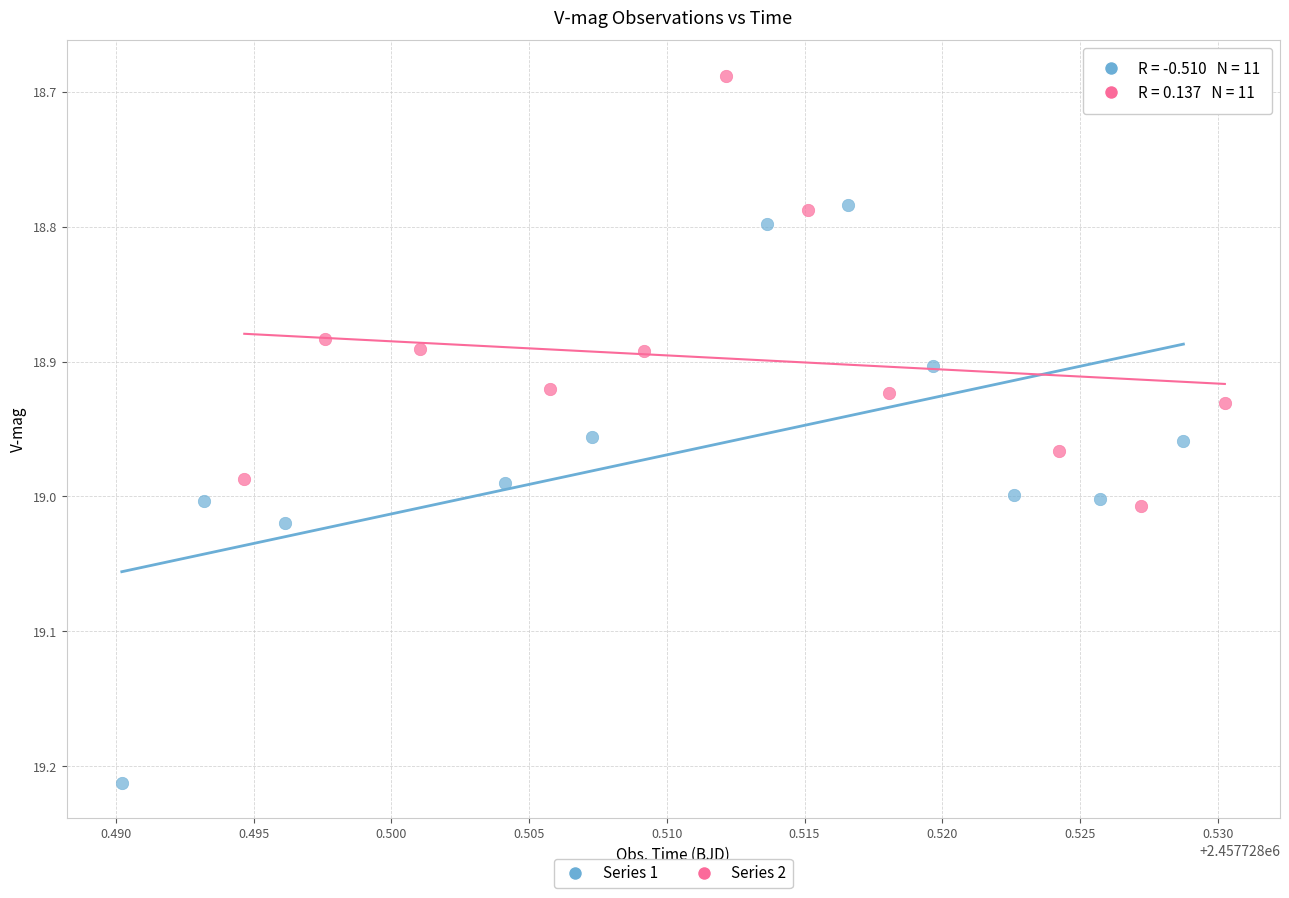

Which series contains the lowest Y value?

Series 2